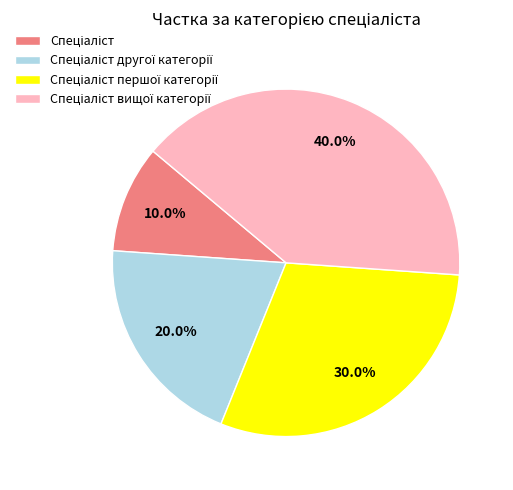

Is there any slice that represents more than half of the pie?

No